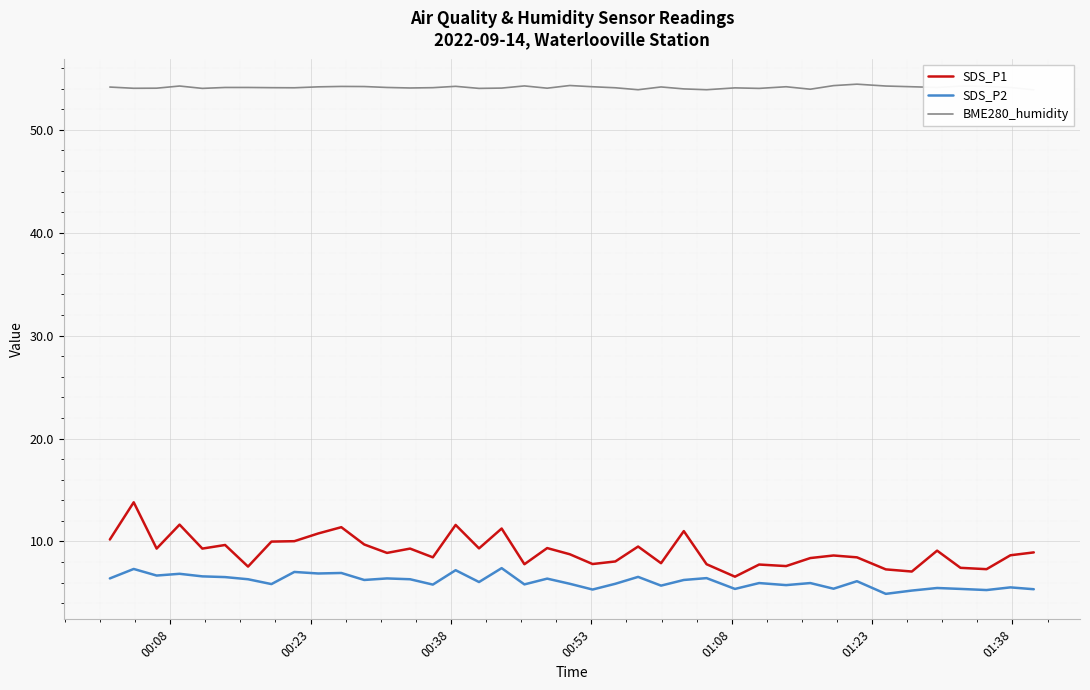

Reading left to right, transcribe all the data shown in this chart.

SDS_P1: 10.2	13.8	9.3	11.6	9.3	9.7	7.5	10.0	10.0	10.8	11.4	9.7	8.9	9.3	8.4	11.6	9.3	11.2	7.8	9.3	8.8	7.8	8.1	9.5	7.9	11.0	7.8	6.6	7.8	7.6	8.4	8.6	8.4	7.3	7.1	9.1	7.4	7.3	8.7	8.9
SDS_P2: 6.4	7.3	6.7	6.8	6.6	6.5	6.3	5.8	7.0	6.9	6.9	6.2	6.4	6.3	5.8	7.2	6.0	7.4	5.8	6.4	5.9	5.3	5.9	6.5	5.7	6.2	6.4	5.4	6.0	5.8	6.0	5.4	6.1	4.9	5.2	5.5	5.4	5.3	5.5	5.3
BME280_humidity: 54.2	54.0	54.0	54.3	54.0	54.1	54.1	54.1	54.1	54.2	54.2	54.2	54.1	54.1	54.1	54.2	54.0	54.1	54.3	54.0	54.3	54.2	54.1	53.9	54.2	54.0	53.9	54.1	54.0	54.2	54.0	54.3	54.4	54.3	54.2	54.1	54.2	54.2	54.1	53.9